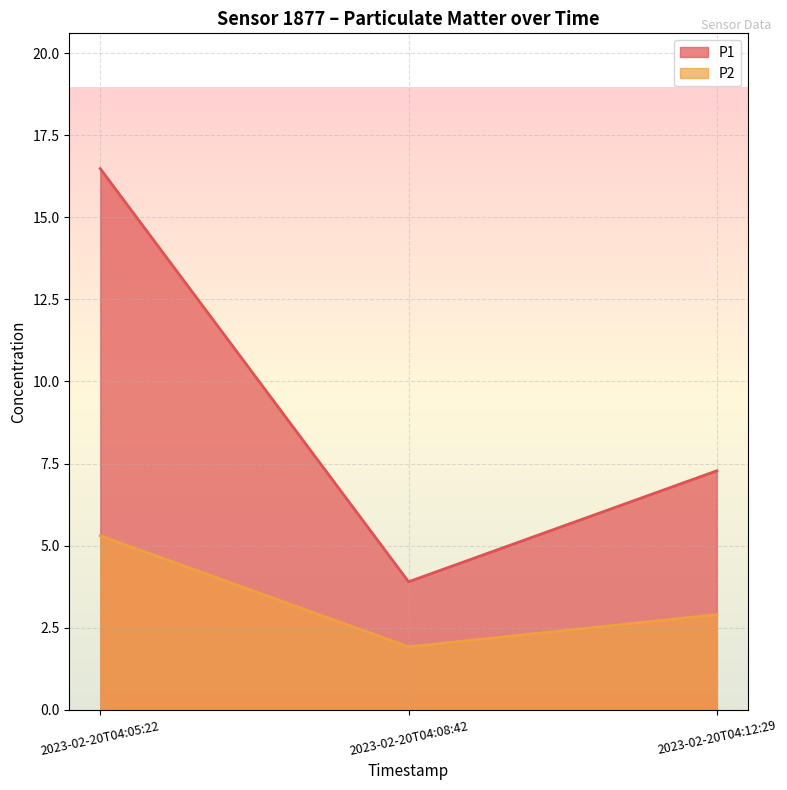

List the series in order of their overall mean, highest first.

P1, P2